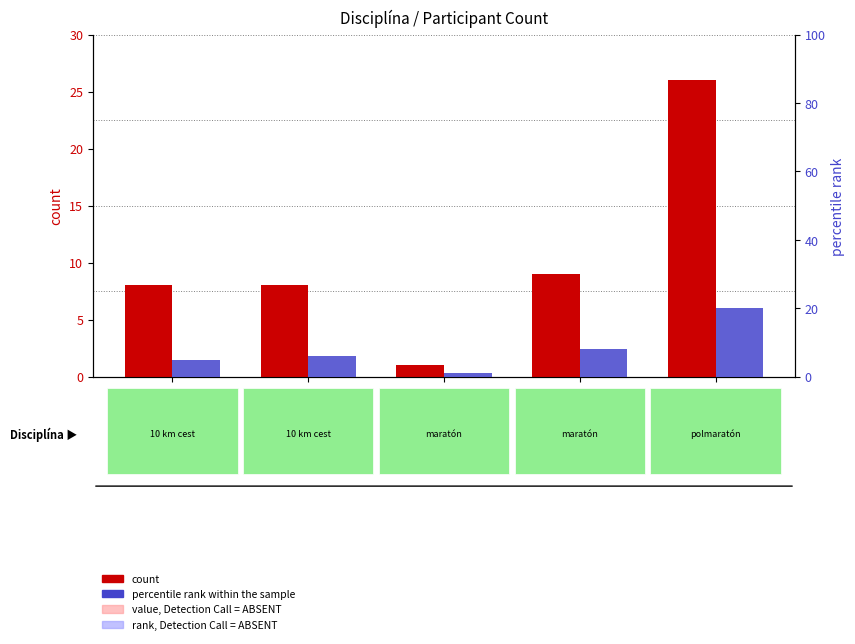

Reading left to right, list all the values displayed in this chart.

count: 8	8	1	9	26
percentile rank within the sample: 5	6	1	8	20